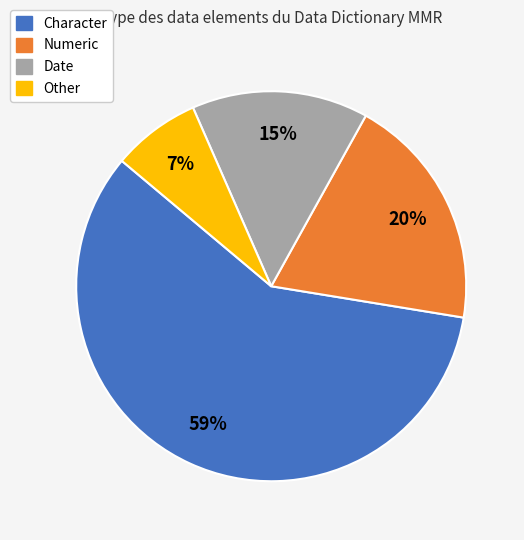

To the nearest percent, what portion does Numeric represent?

20%